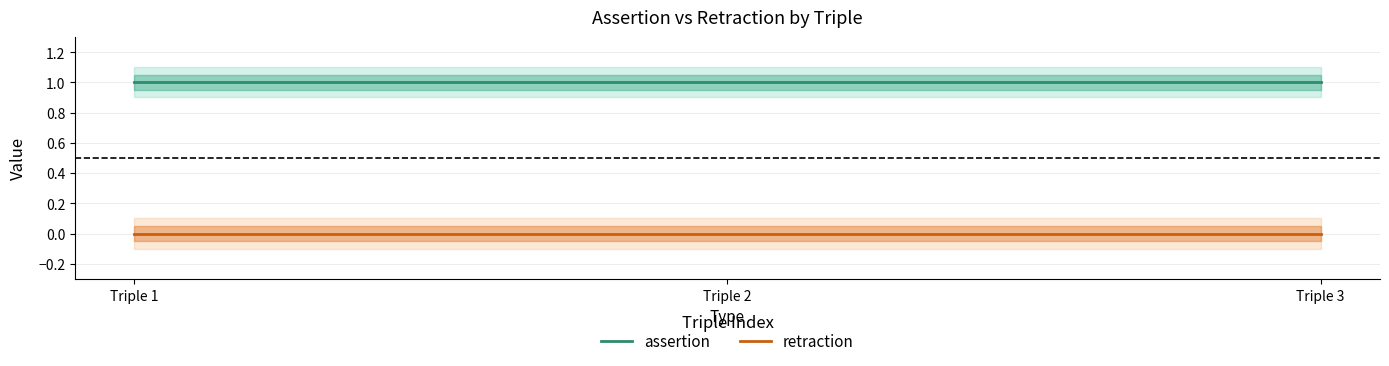

Which series has the largest range (max minus min)?

assertion